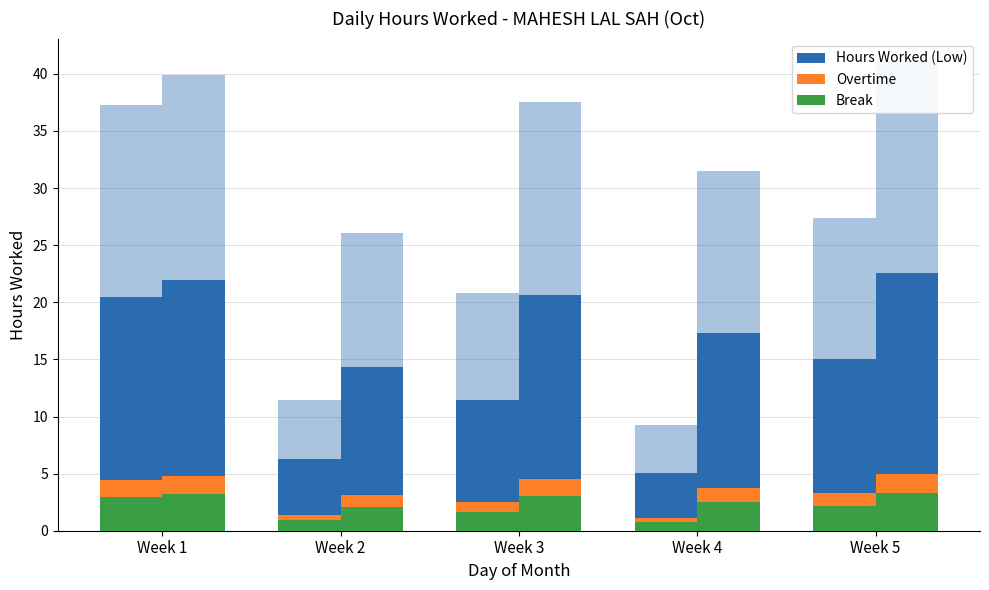

What is the total value across all series at Week 3?

15.6